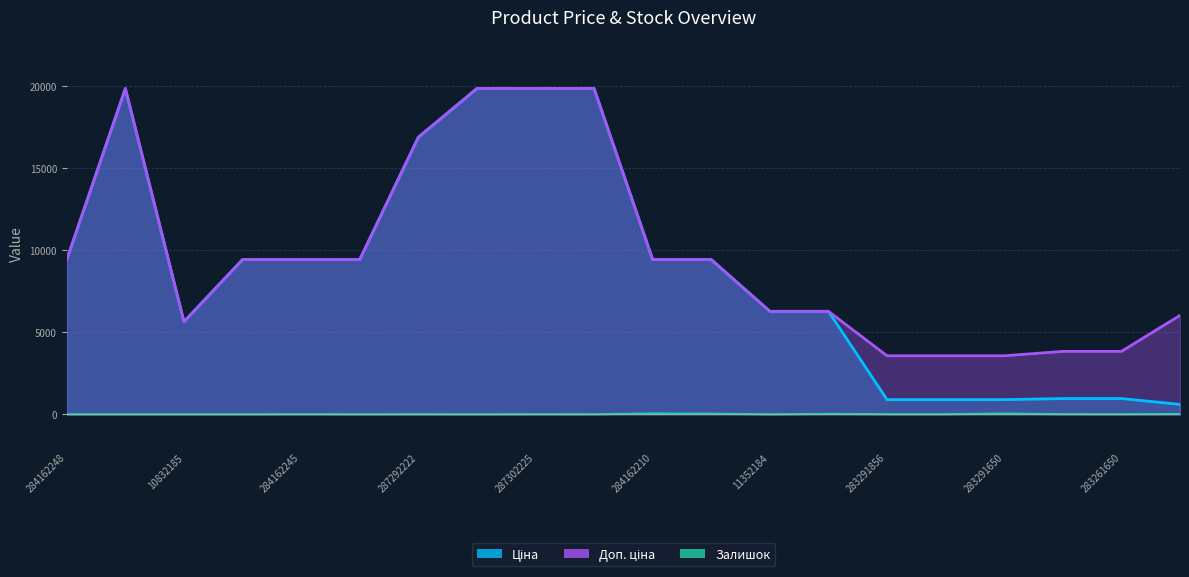

The Ціна series shows 19831.1 at 287302226. True or false?

True